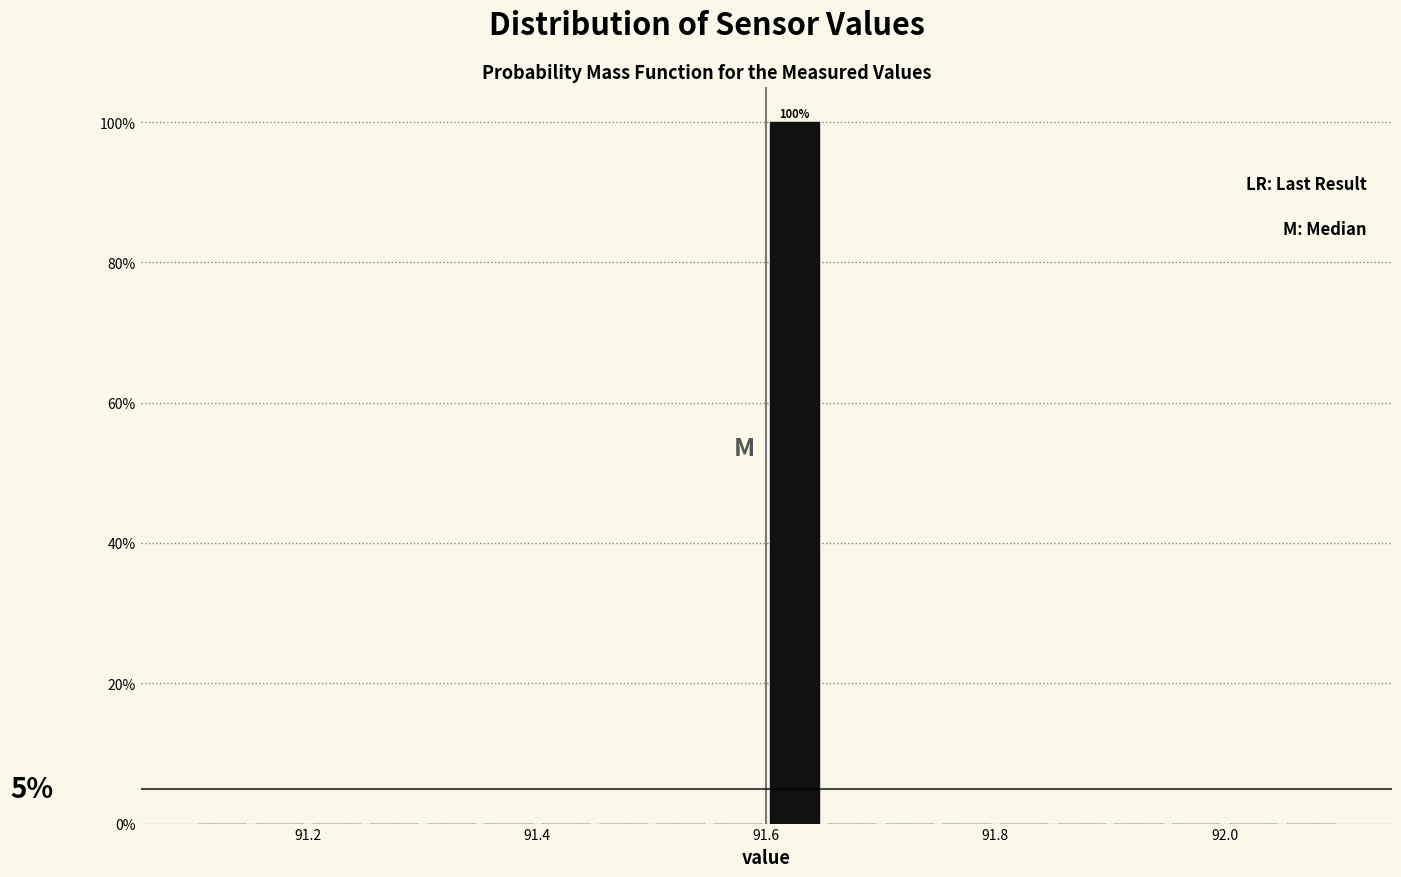

Read against the x-axis, roughly where is the centre of the tallest bar?

91.62